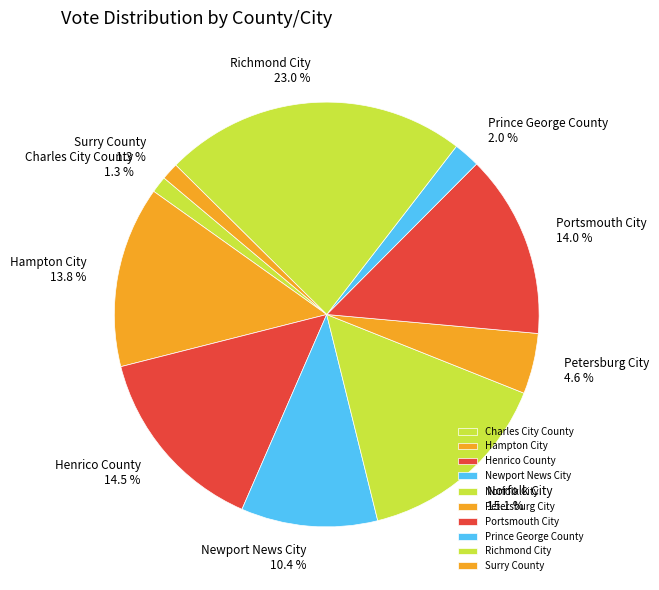

What is the ratio of the value at Charles City County to the value at Surry County?

1.0